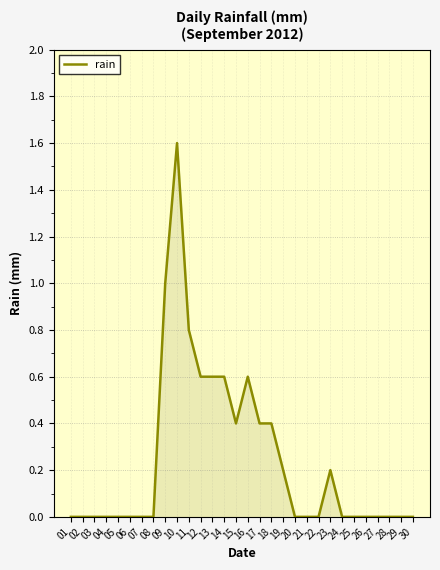

How many lines are shown in the chart?

1